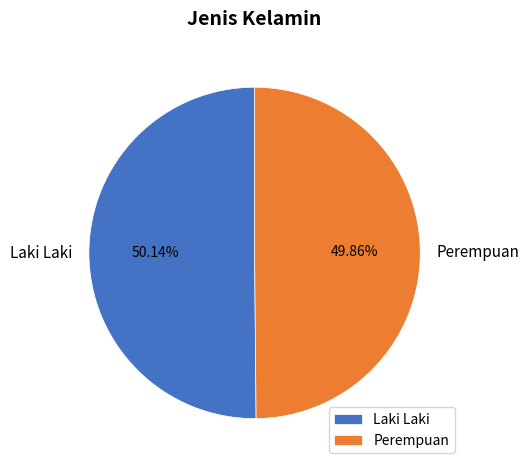

Does any single category account for the majority?

Yes